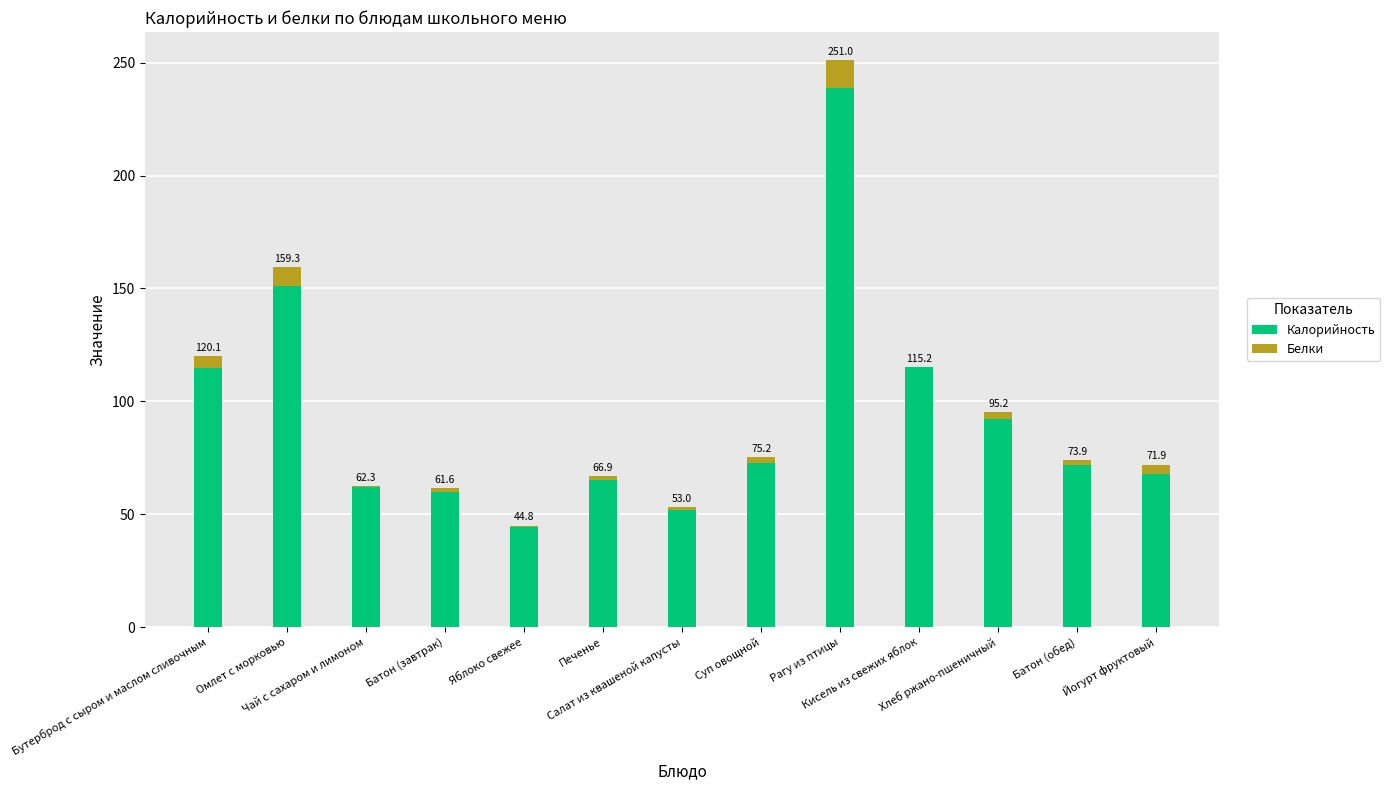

What is the sum of the Белки values at Бутерброд с сыром и маслом сливочным and Хлеб ржано-пшеничный?

8.4